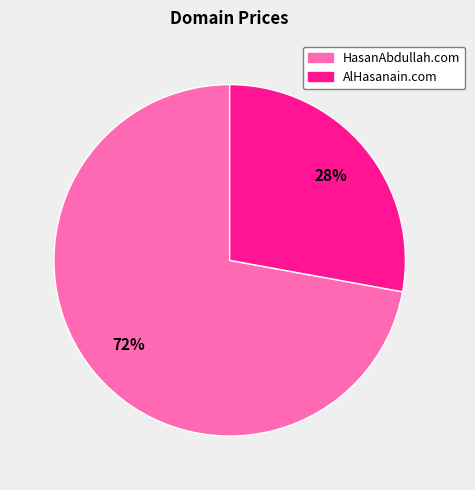

To the nearest percent, what portion does HasanAbdullah.com represent?

72%